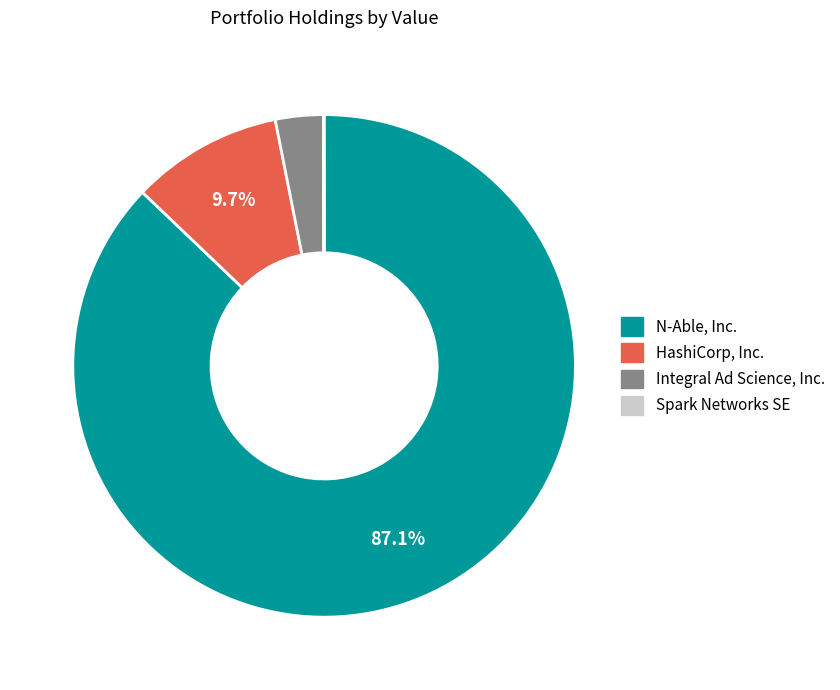

What portion of the pie excludes HashiCorp, Inc.?

90.3%